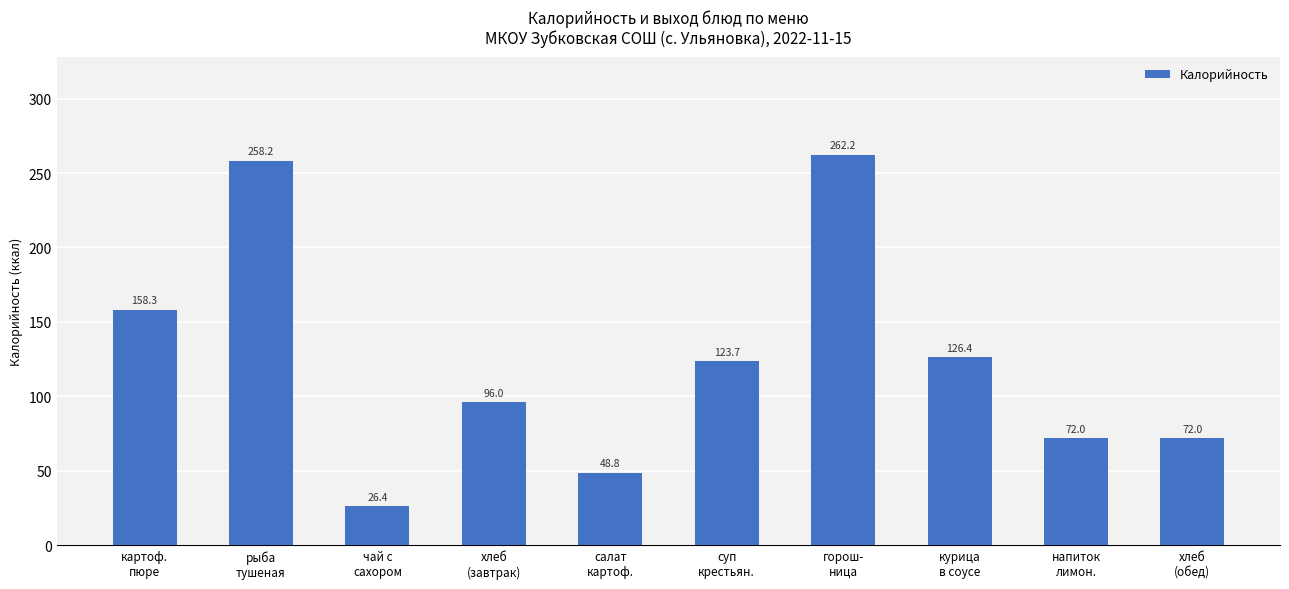

Approximately how many times larger is the value at суп
крестьян. compared to рыба
тушеная?

0.5